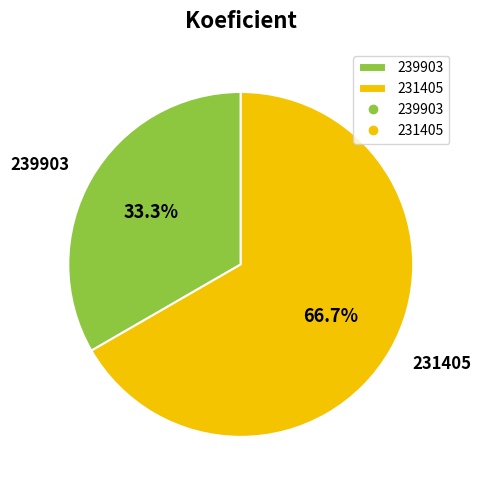

Is there a majority slice in this chart?

Yes